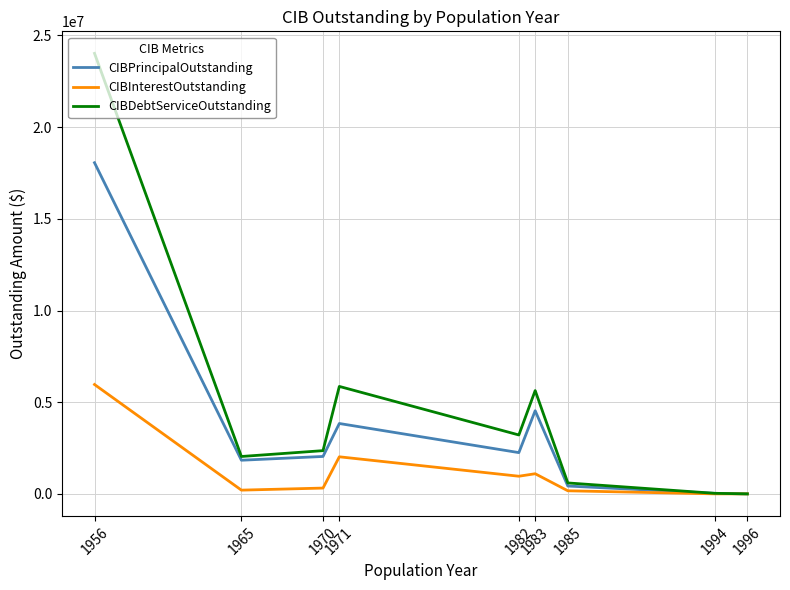

What is the highest value of the CIBPrincipalOutstanding series?

18059000.0